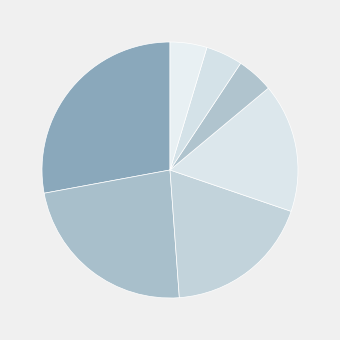

Does any single category account for the majority?

No